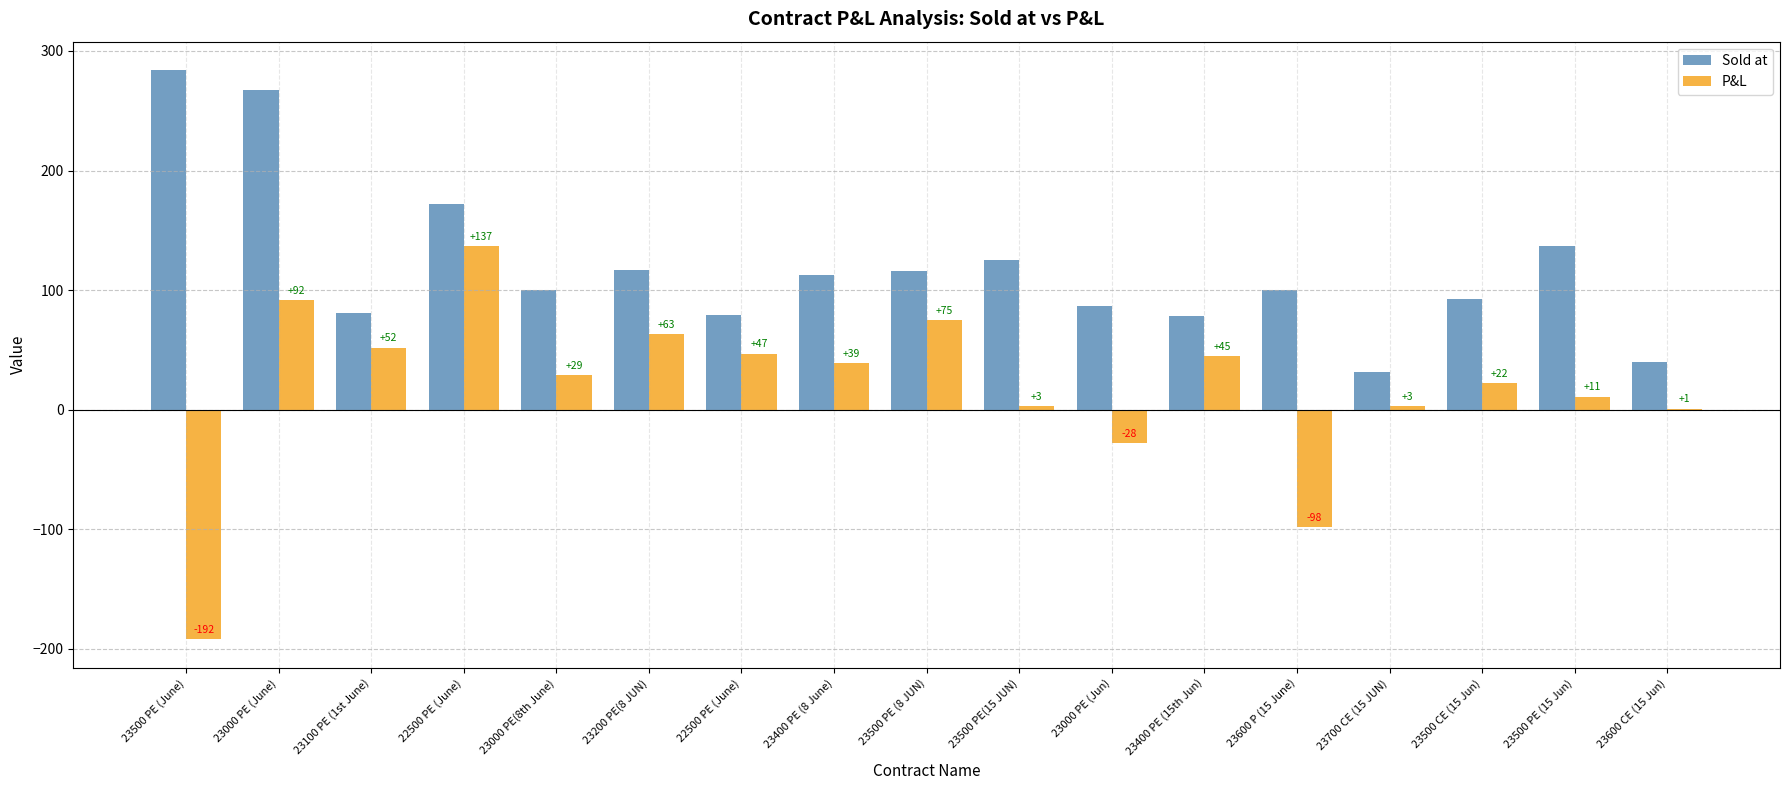

Which series has the largest total across all categories?

Sold at